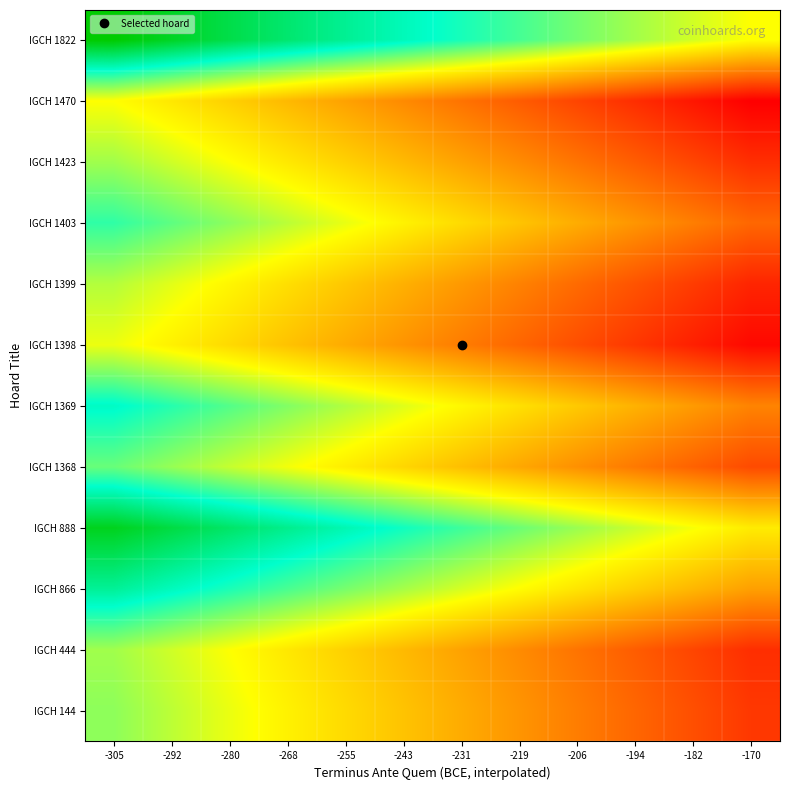

At which category is the sum across all series the highest?

-305